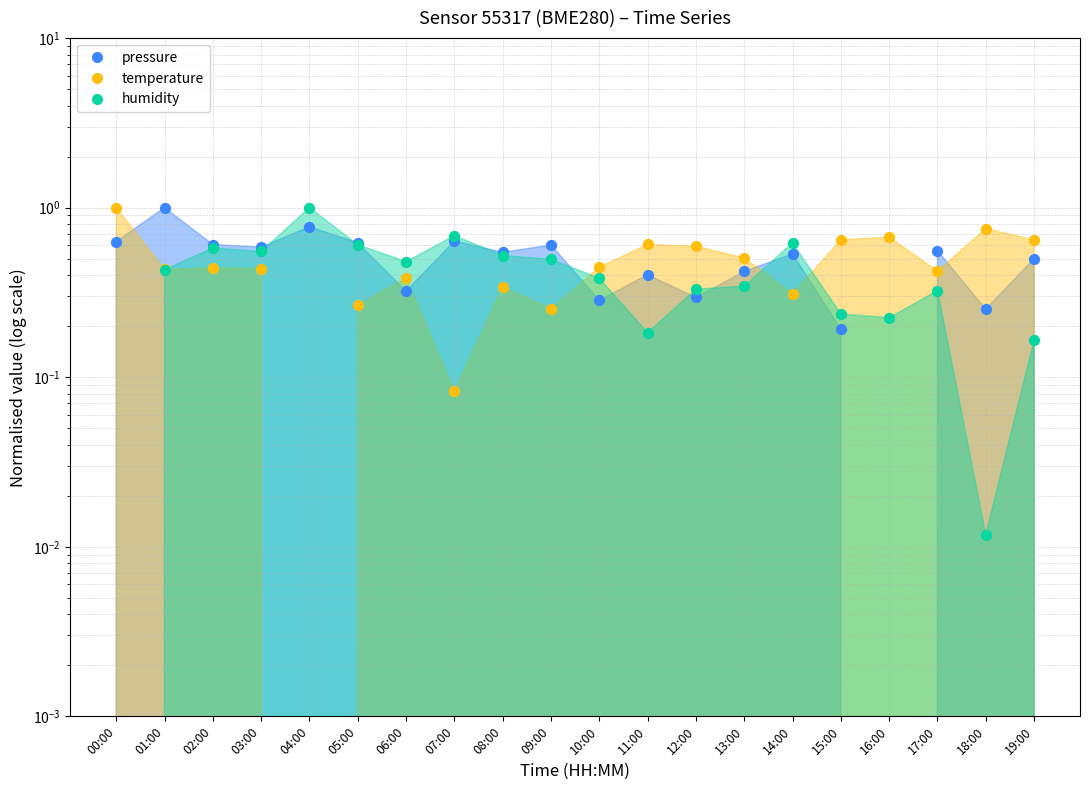

What is the total value across all series at 19:00?

1.3